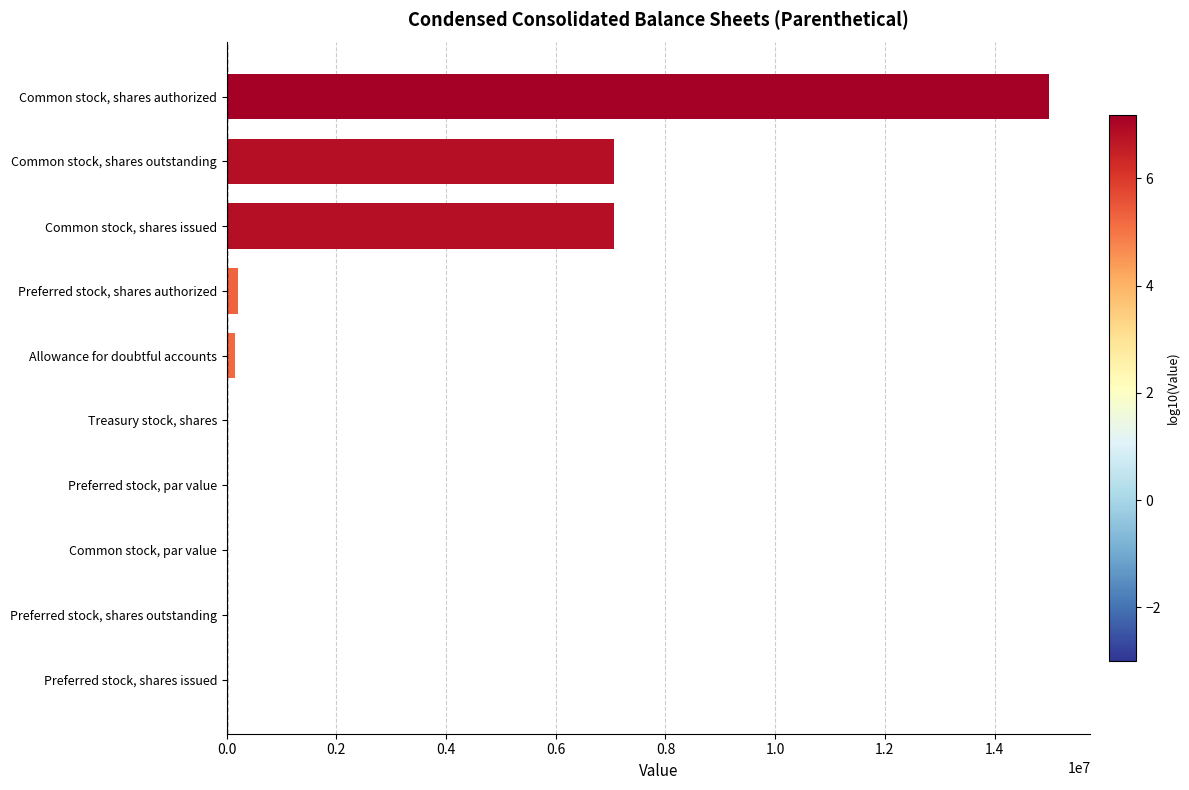

What is the sum of all values?

29517769.0